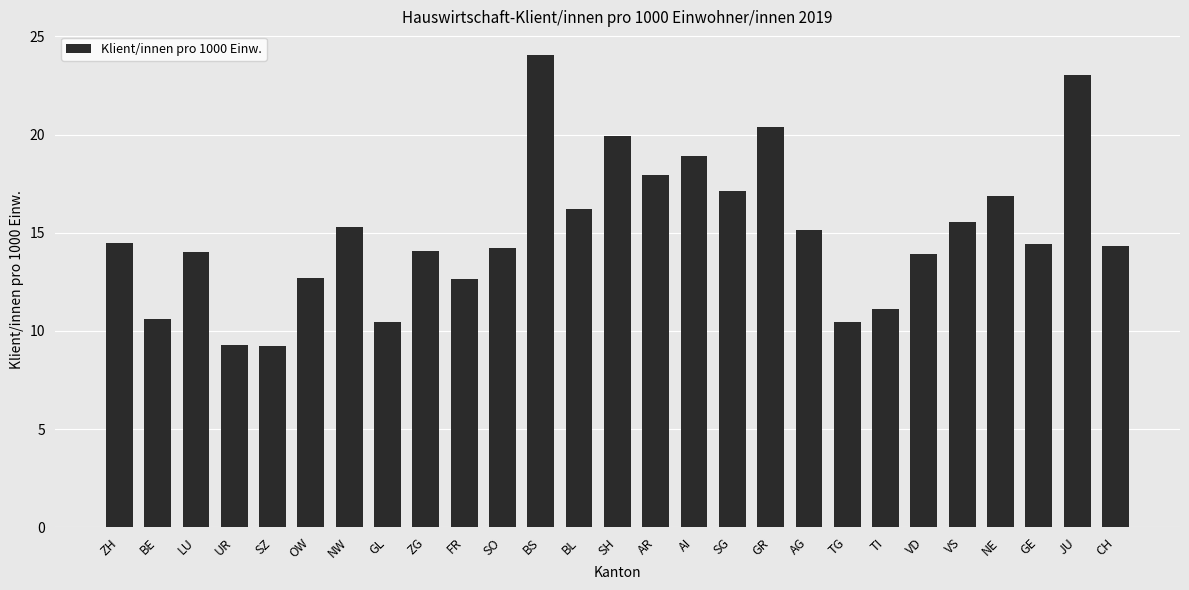

The value at SZ is 2.2. True or false?

False